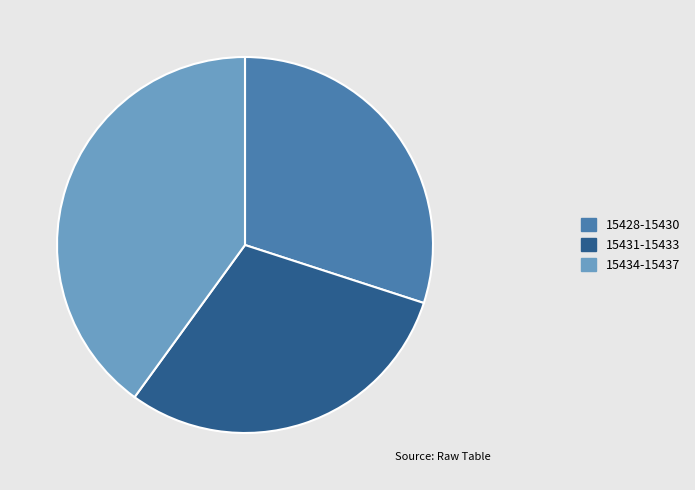

Does any single category account for the majority?

No